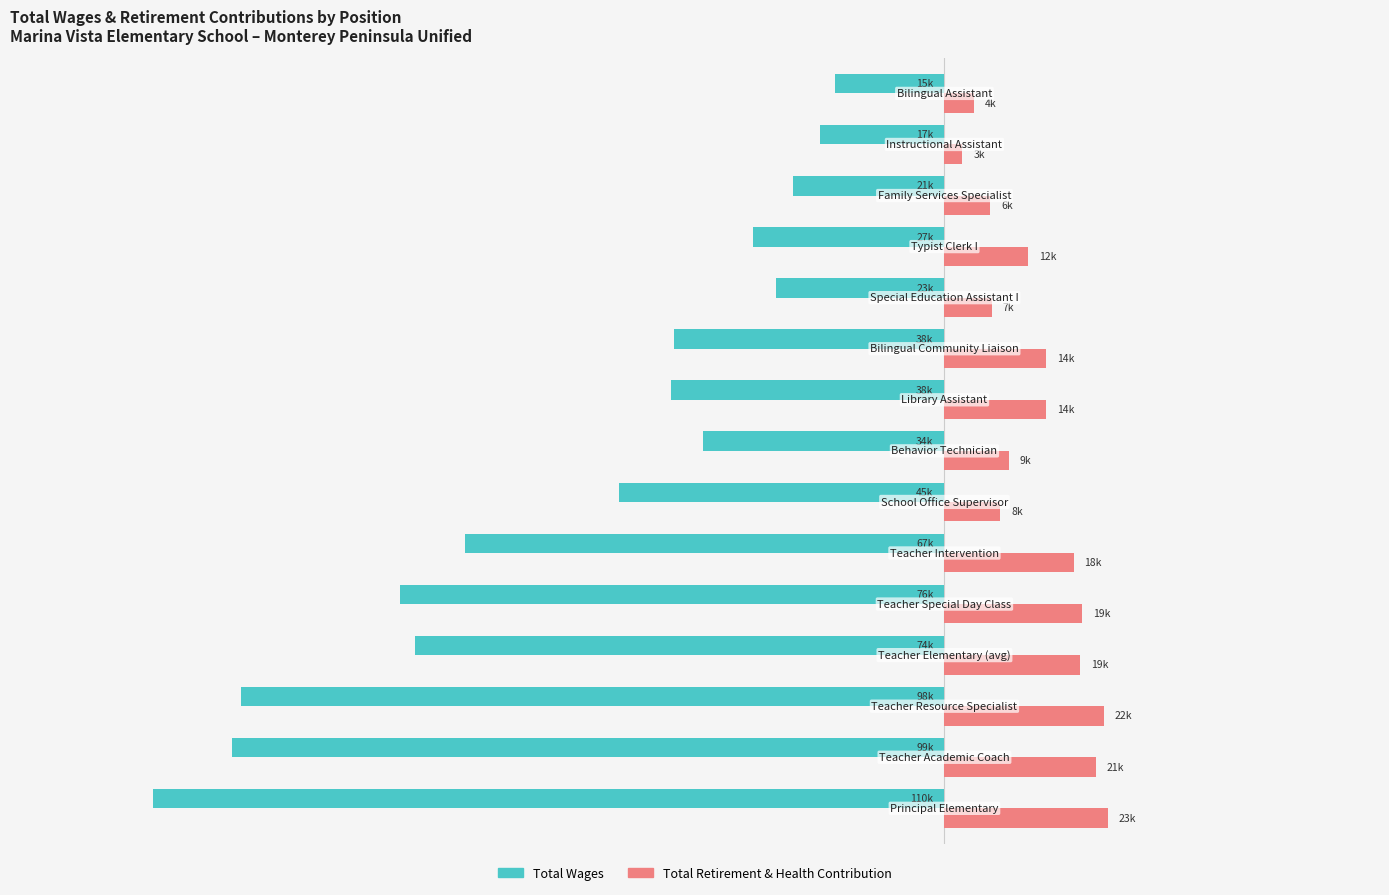

What is the difference between the second highest and second lowest values in the Total Retirement & Health Contribution series?

18035